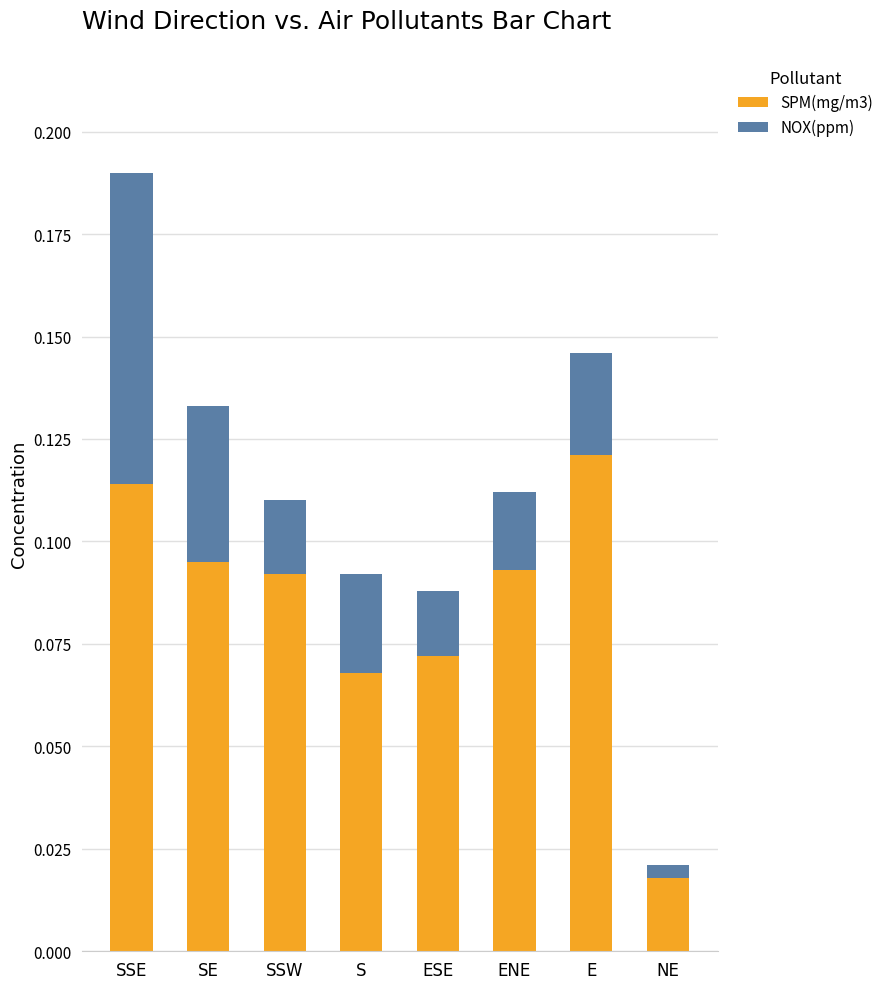

At which category is the sum across all series the highest?

SSE